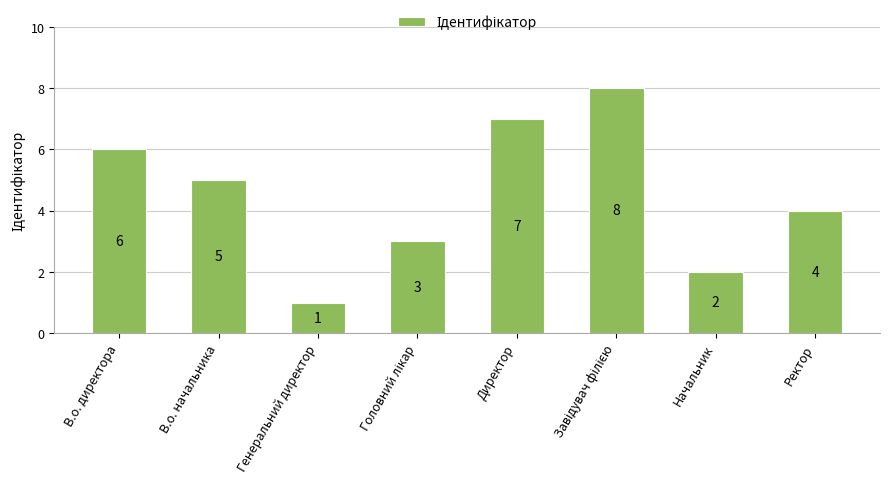

Does the chart contain stacked bars?

No